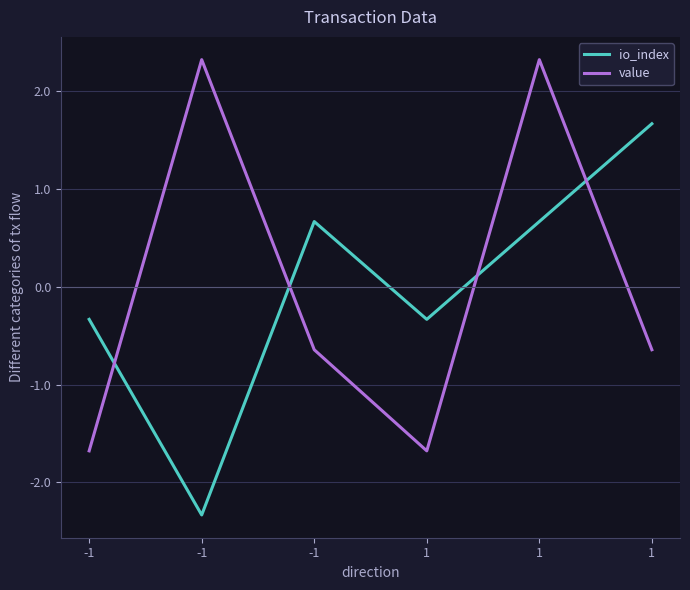

Does the chart have visible grid lines?

Yes